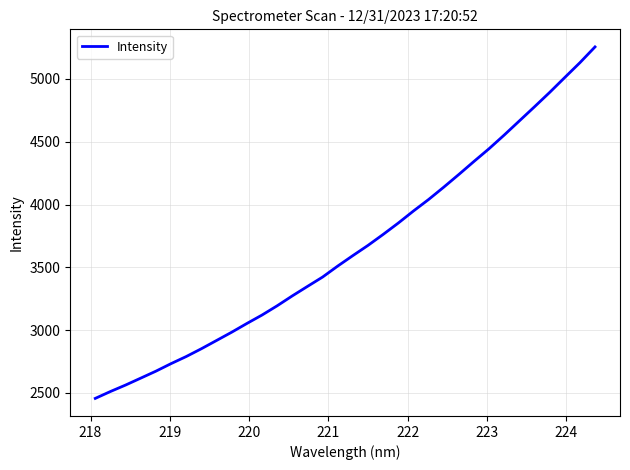

What is the difference between the maximum and minimum values?

2800.2